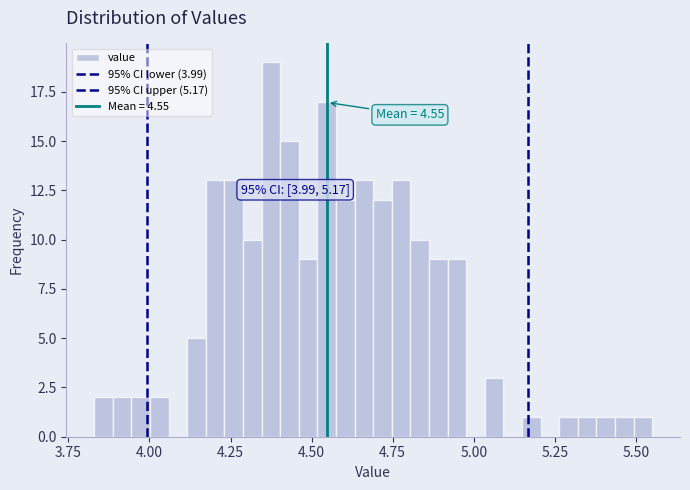

Around what value on the x-axis is the tallest bar? Give the approximate position of its centre, as read against the axis.

4.35